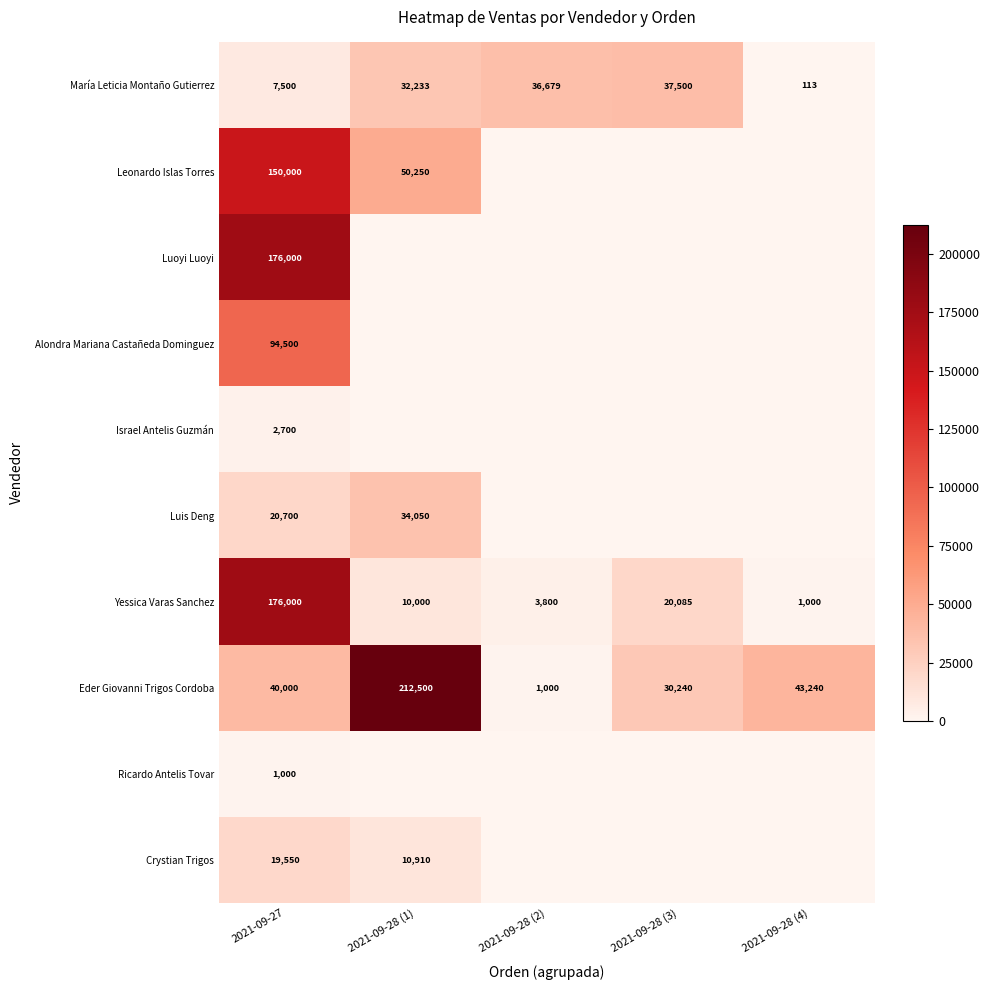

What is the total value across all series at 2021-09-28 (1)?

349943.5